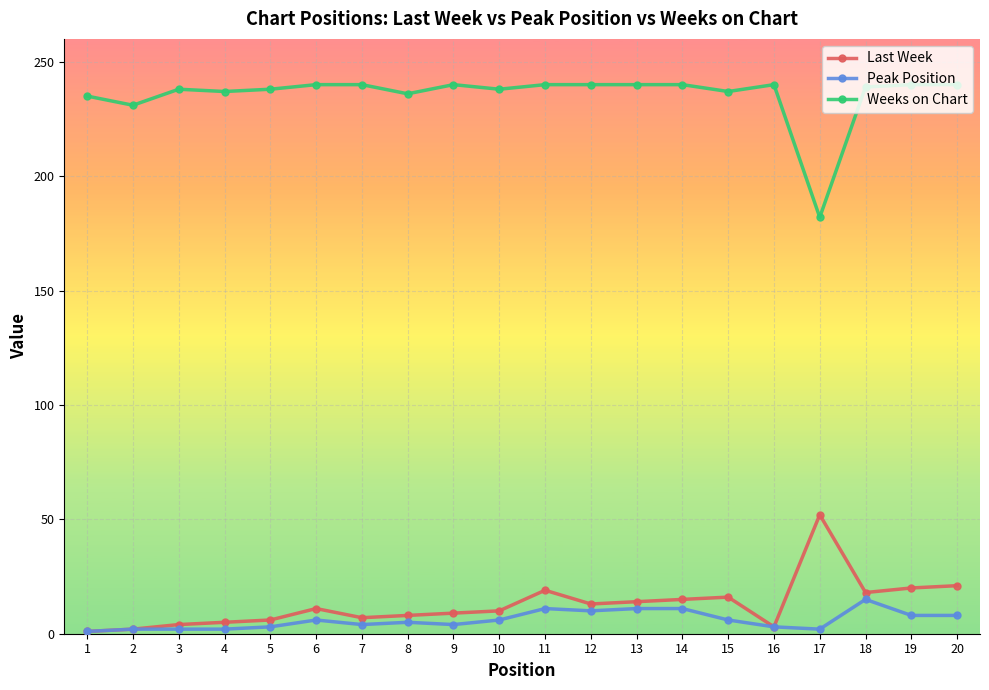

What is the value of the Weeks on Chart point at the 14th from the left?

240